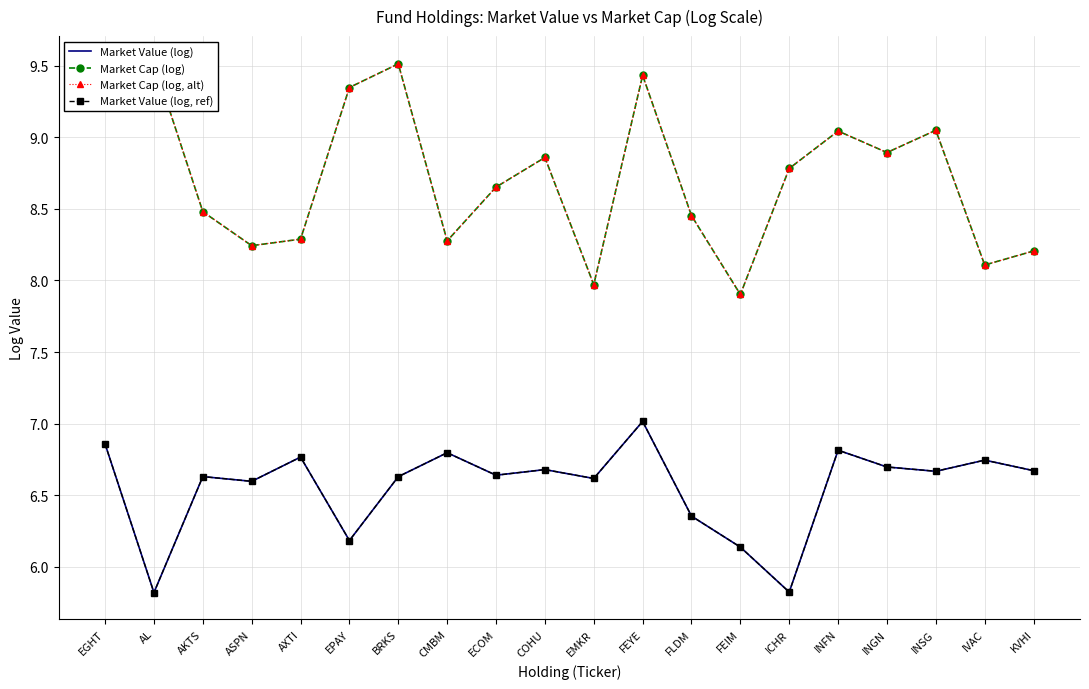

True or false: Market Value (log) and Market Cap (log) intersect in this chart.

False